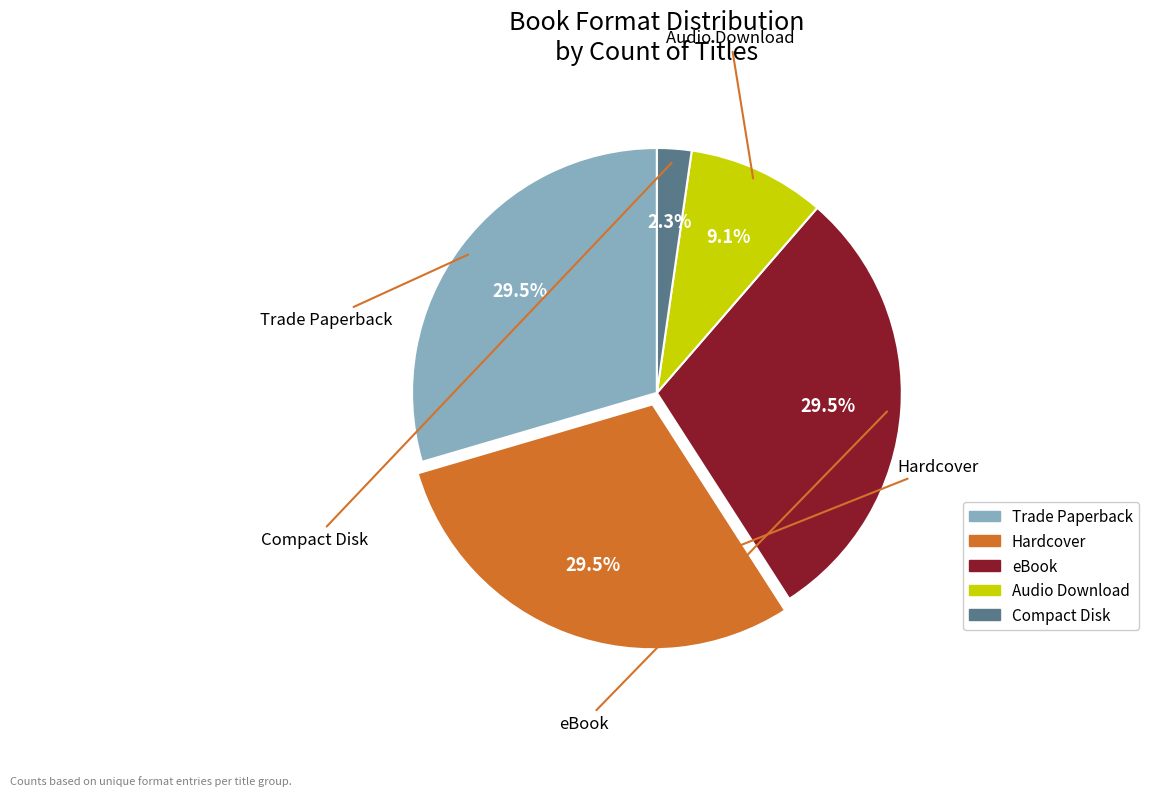

What is the smallest slice in the pie chart?

Compact Disk